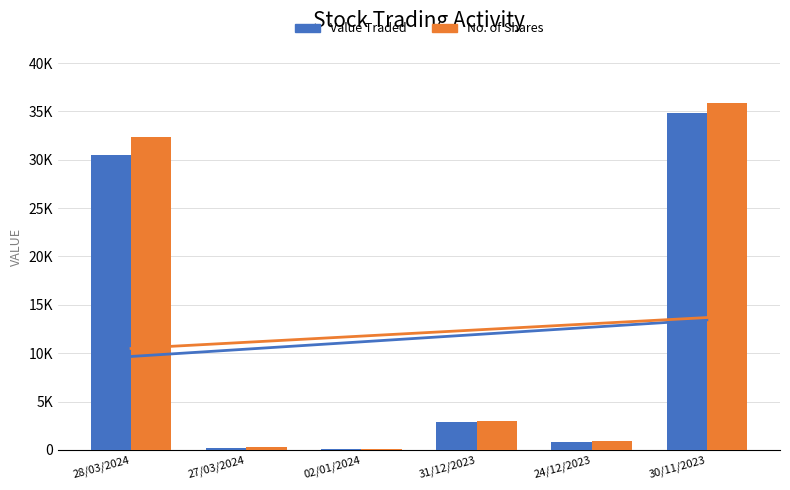

What is the difference between the Value Traded values at 27/03/2024 and 31/12/2023?

2657